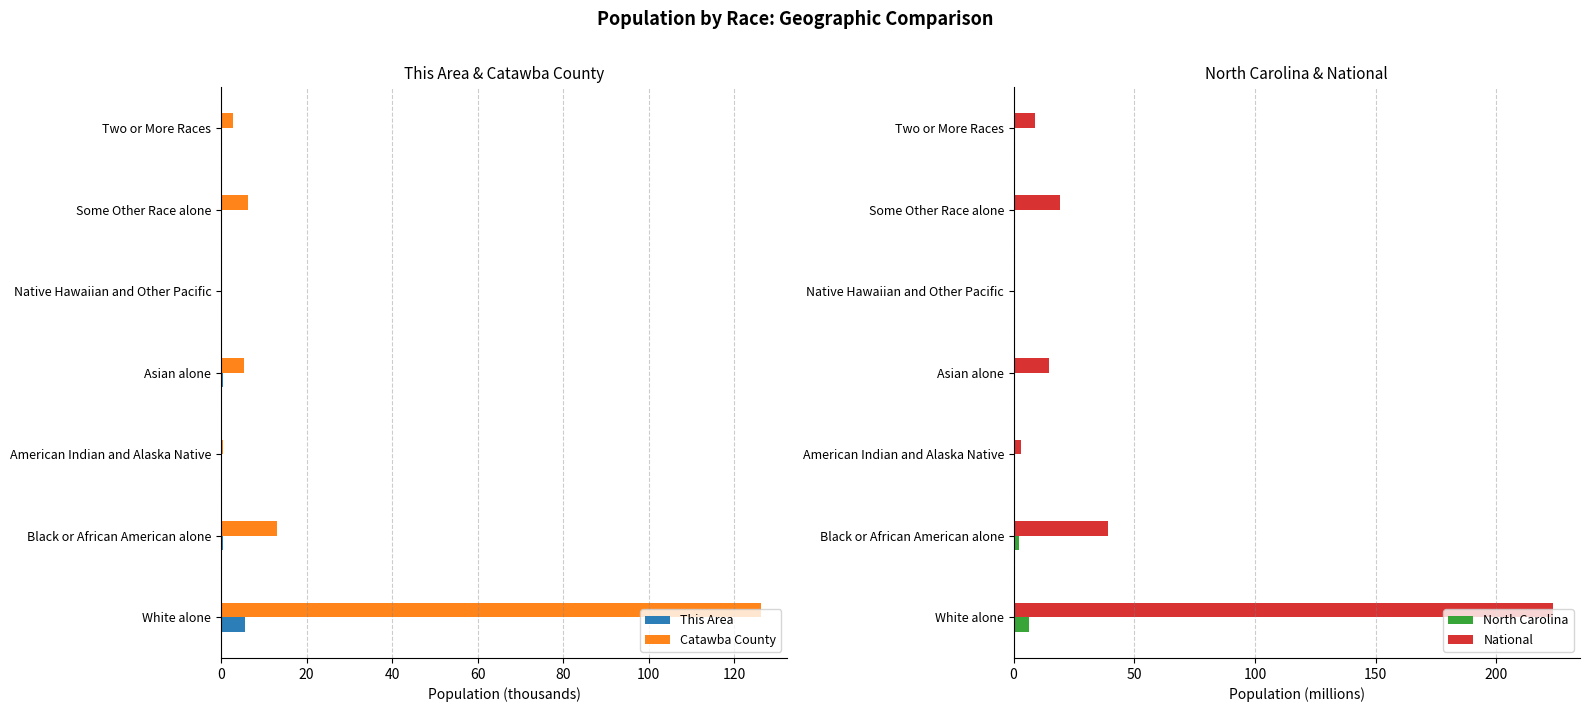

What value does the Catawba County series have at White alone?

126.2